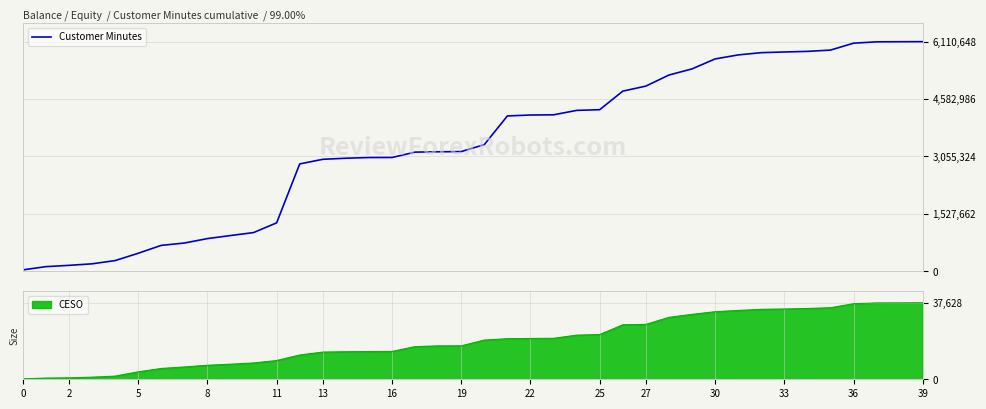

What is the maximum value for Customer Minutes?

6110648